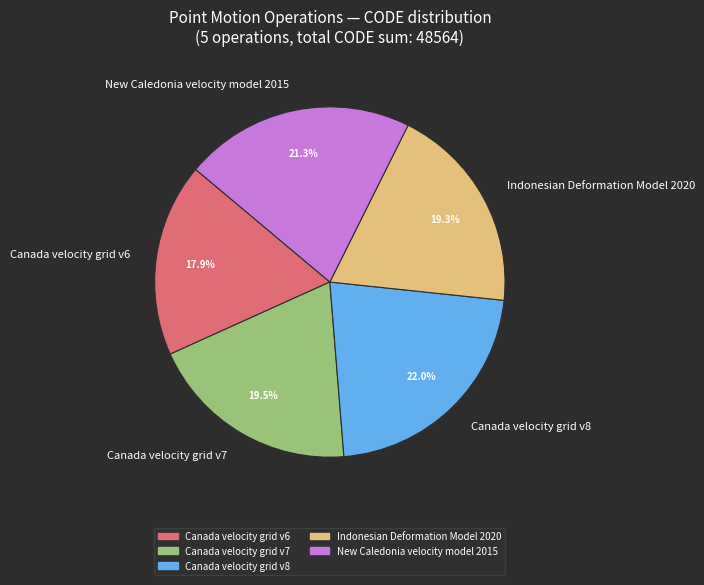

Is it true that Canada velocity grid v8 is 33% of the pie?

False